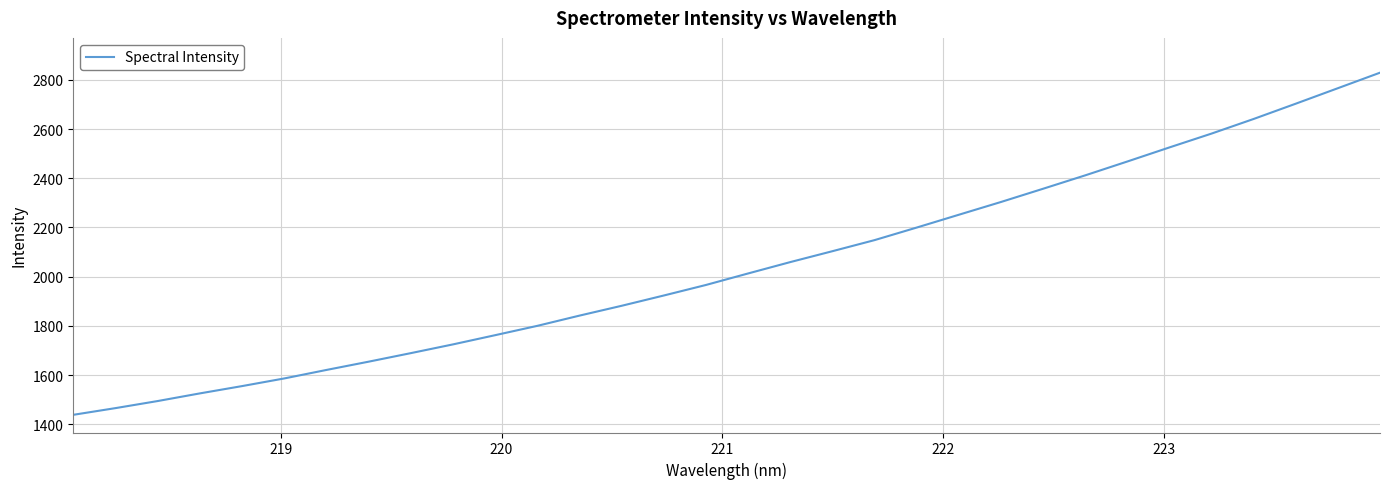

What is the difference between the maximum and minimum values?

1391.1